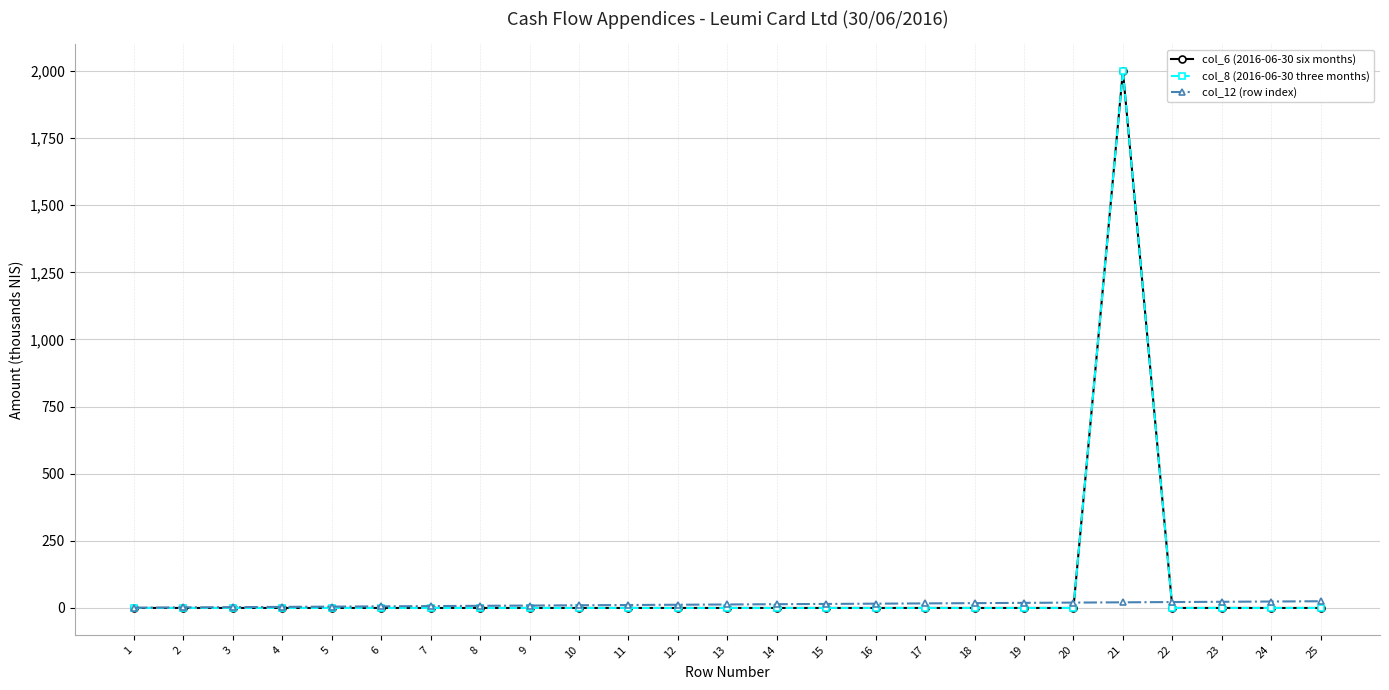

Does the chart have visible grid lines?

Yes